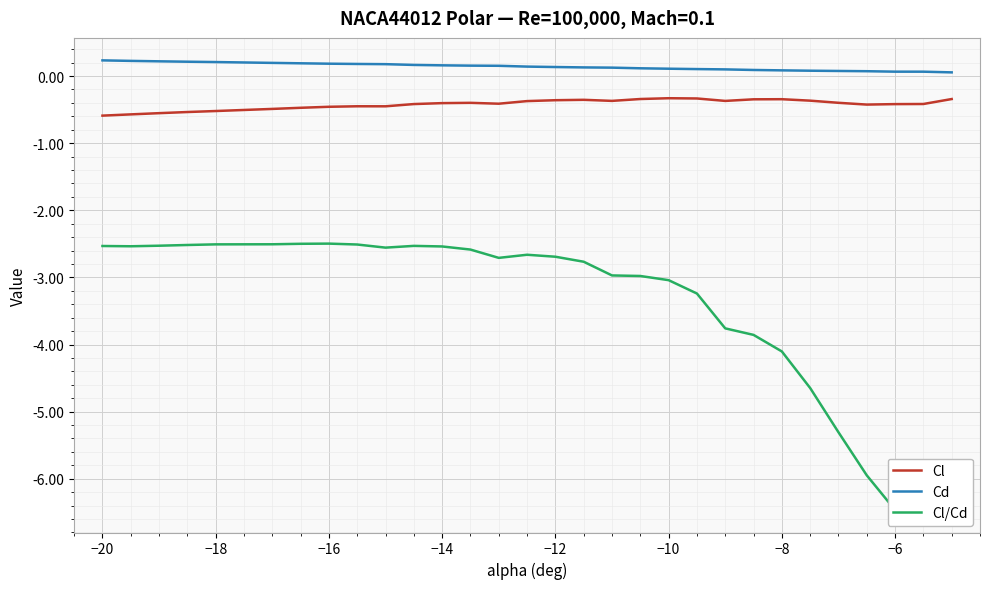

Rank the series by their average value, from highest to lowest.

Cd, Cl, Cl/Cd